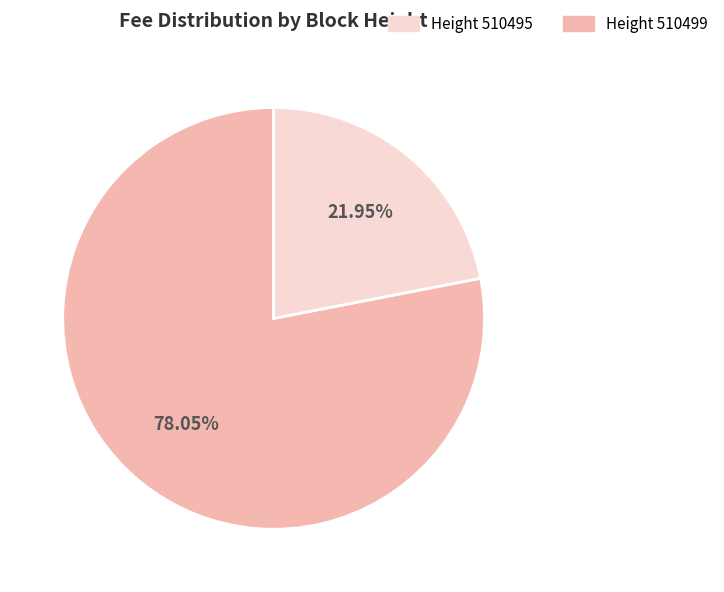

How many slices are in this pie chart?

2